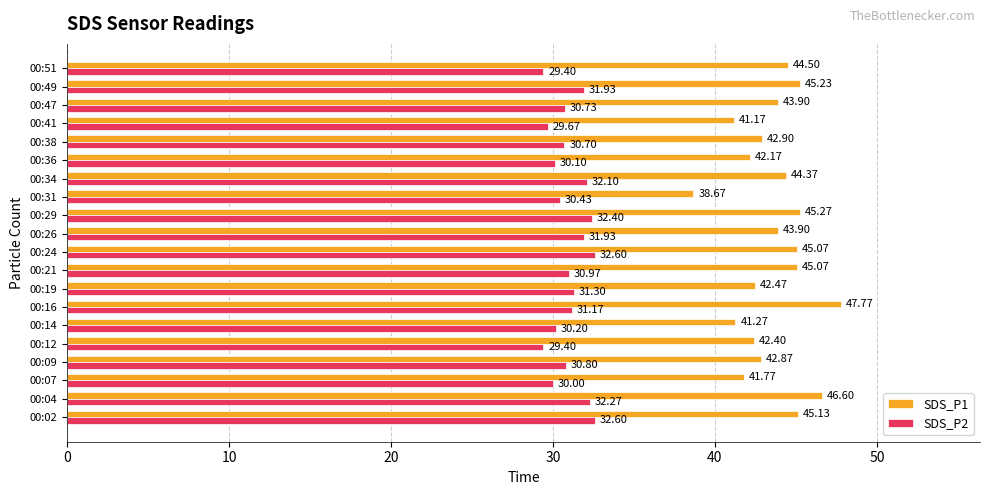

Which series has the largest range (max minus min)?

SDS_P1